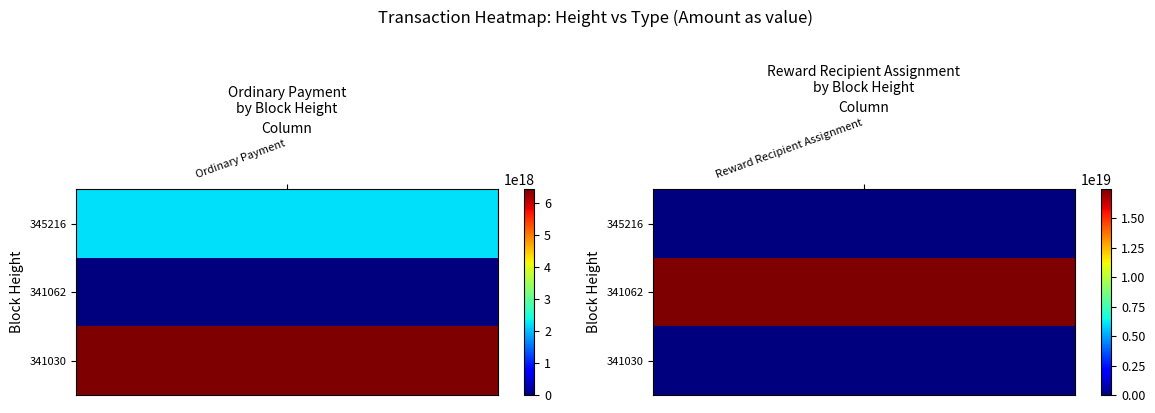

The Ordinary Payment series shows 6434733007338329088 at 341030. True or false?

True